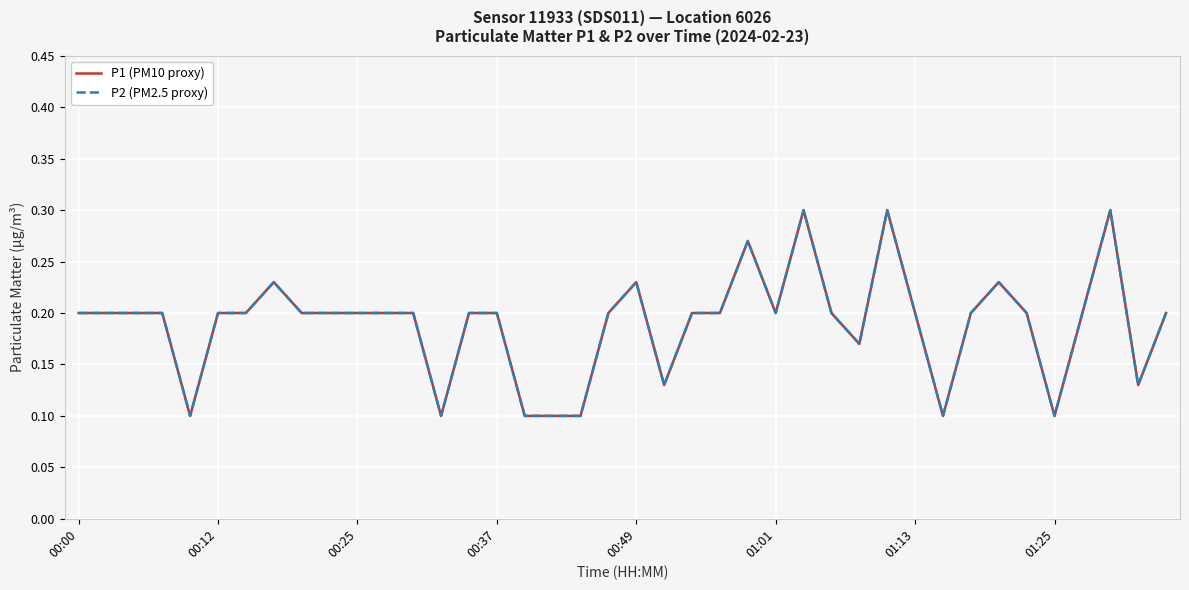

Does the chart display data point markers on the line(s)?

No